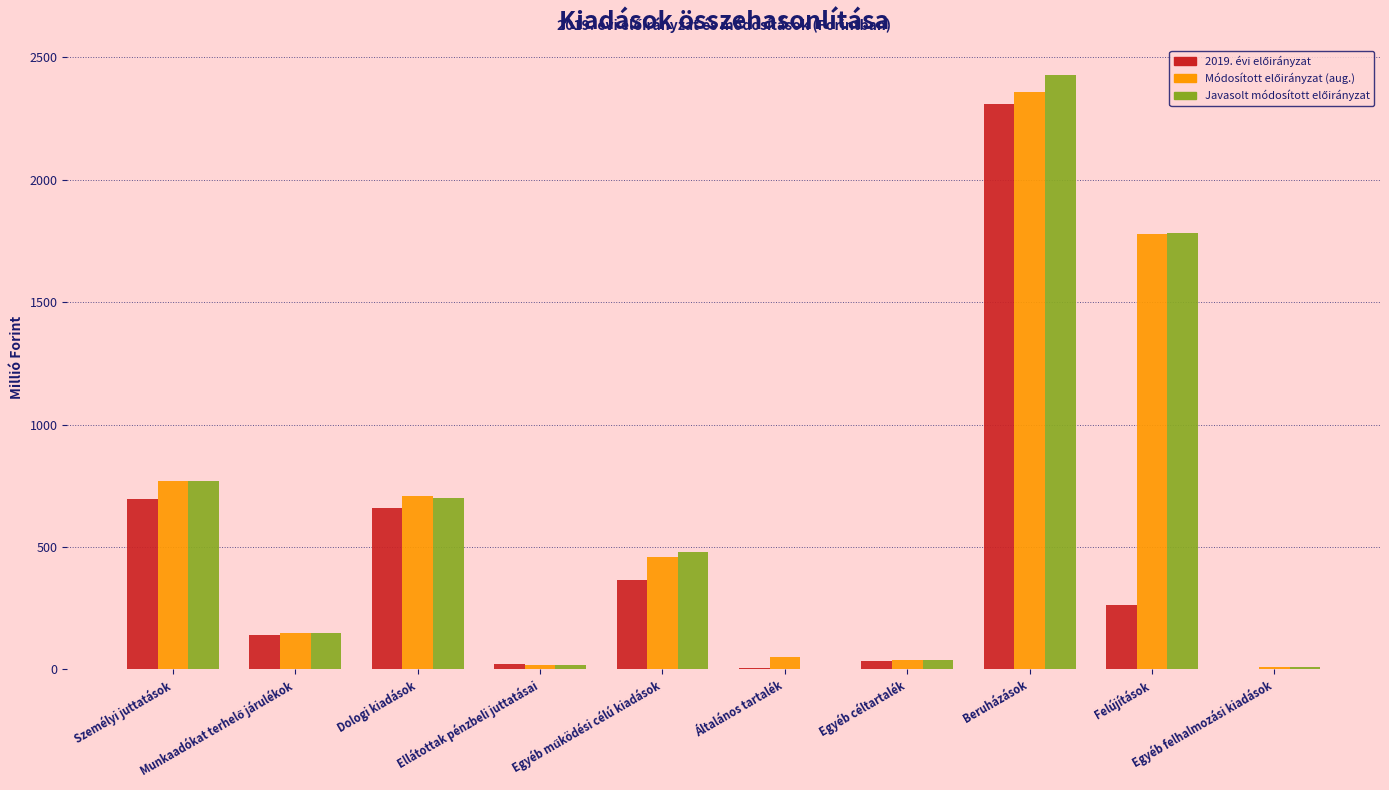

Are the bars grouped side by side (vs. stacked)?

Yes